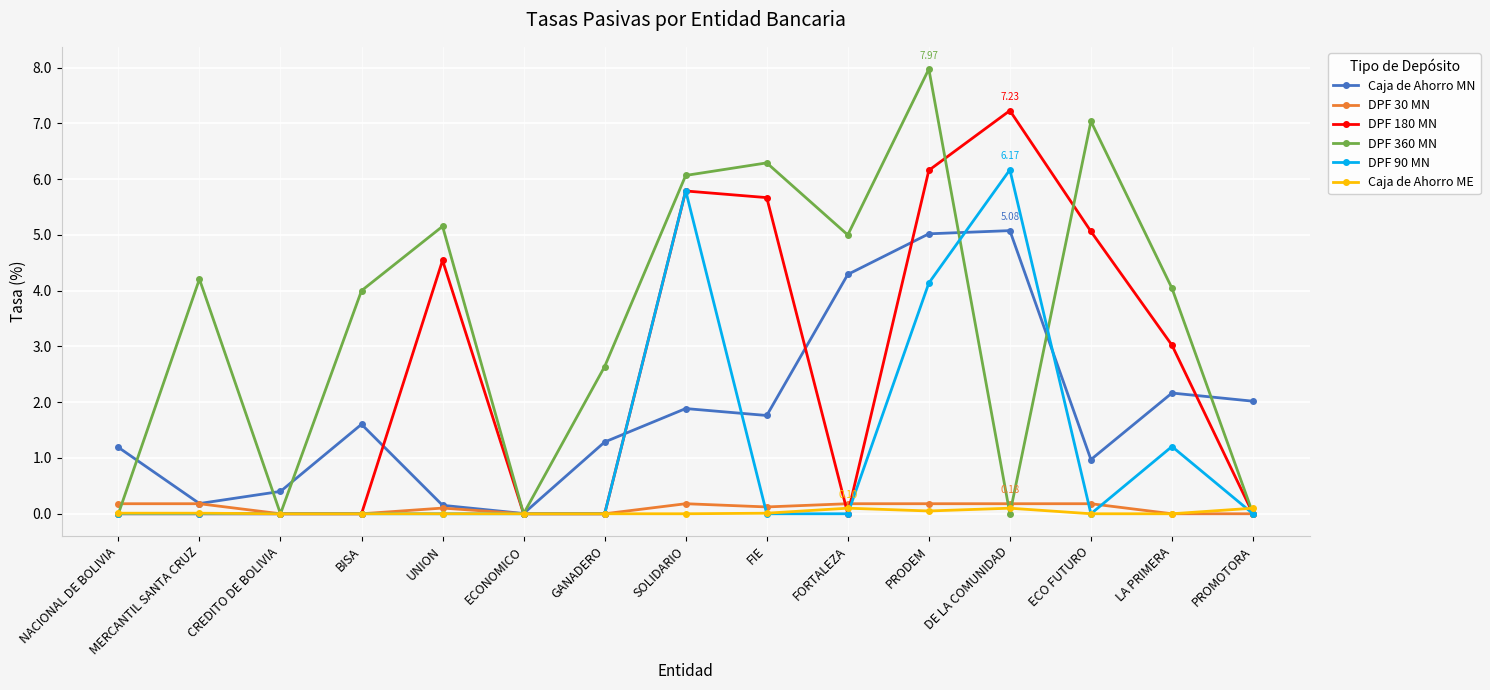

Is this an area chart (filled region under the line)?

No